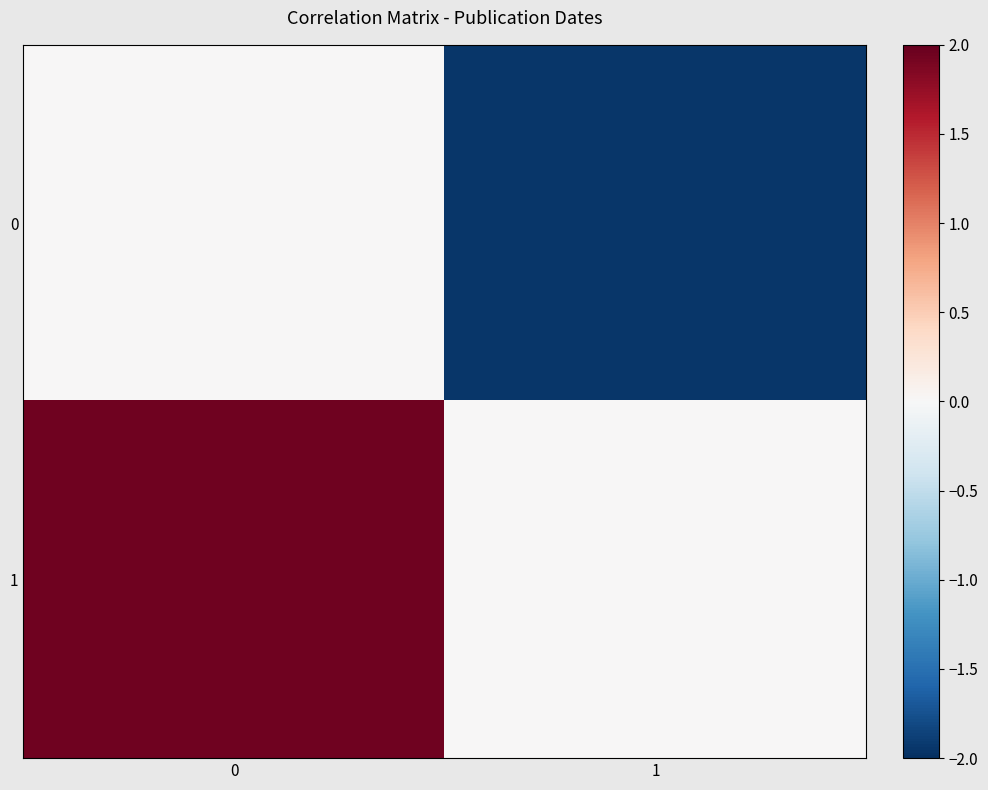

At how many categories does at least one series exceed 0?

1